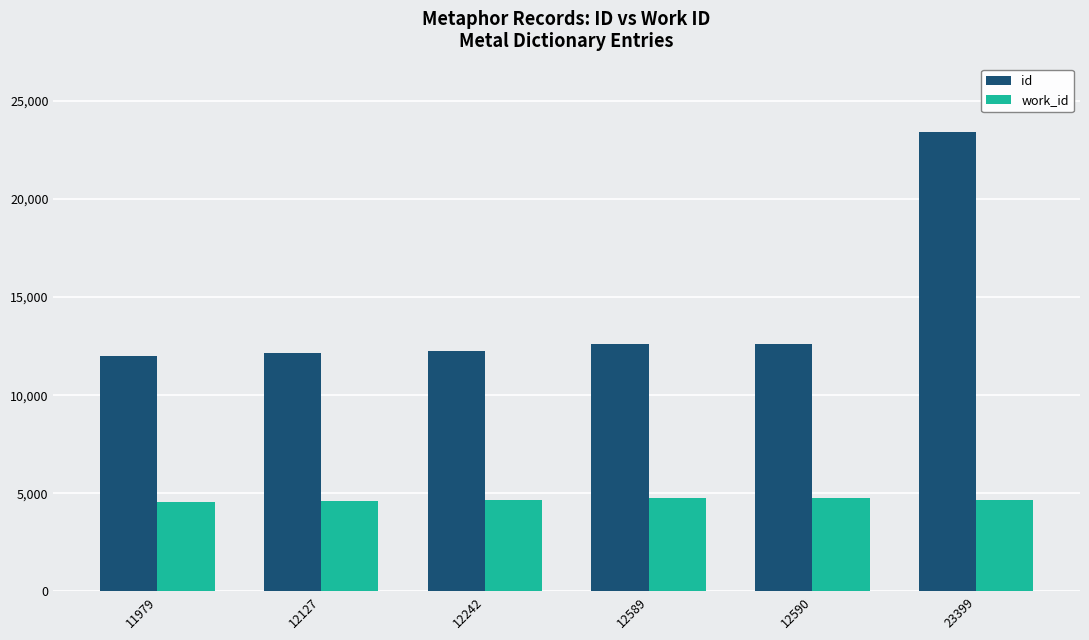

Which series has the largest range (max minus min)?

id